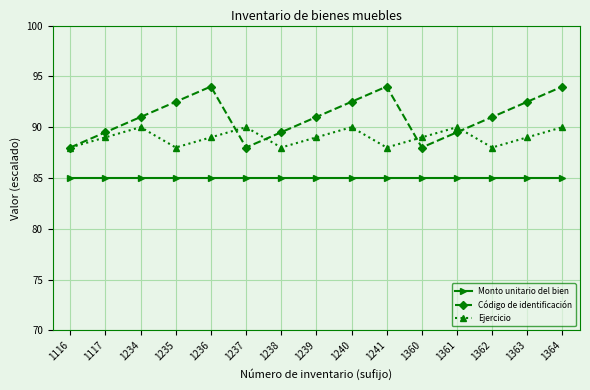

True or false: Código de identificación and Monto unitario del bien intersect in this chart.

False